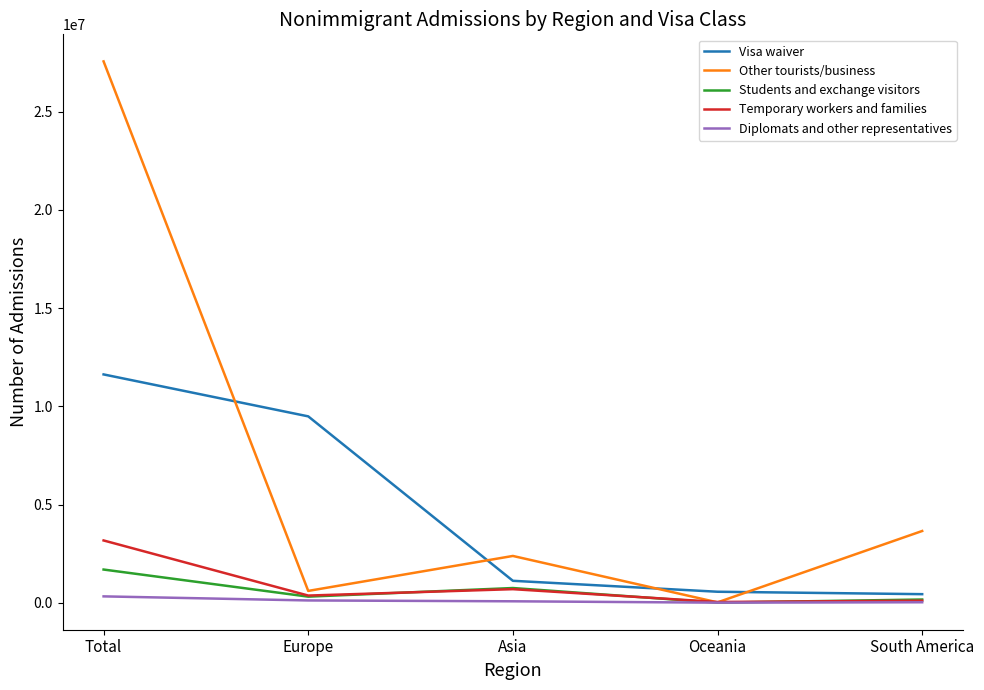

Which category has the highest value in the Temporary workers and families series?

Total